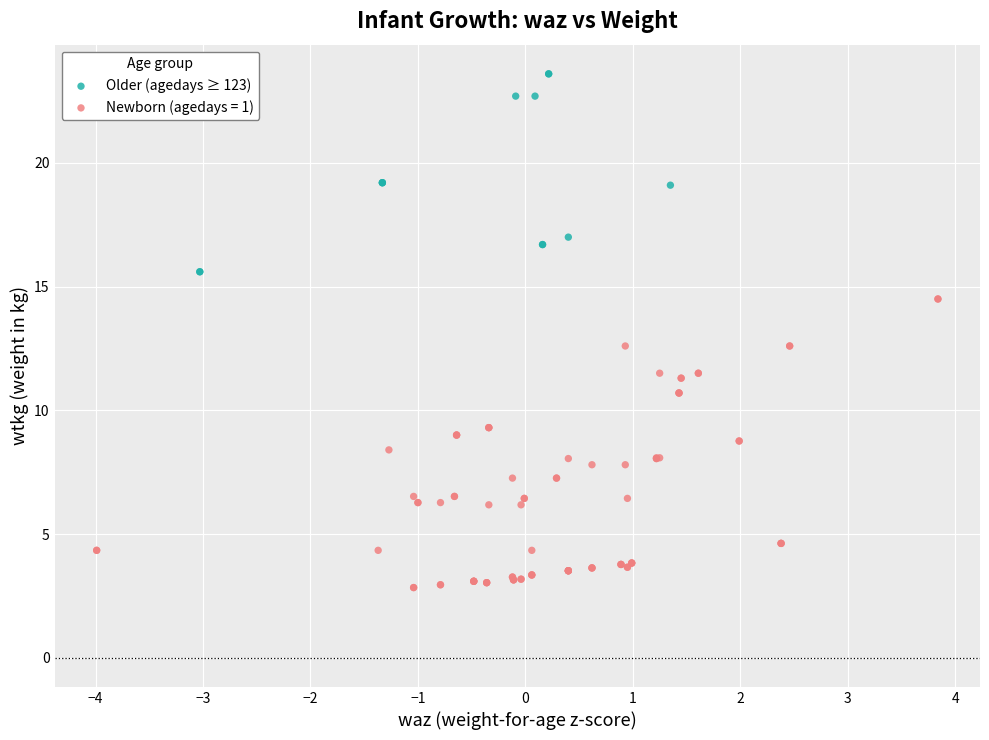

Which series contains the highest Y value?

Older (agedays ≥ 123)